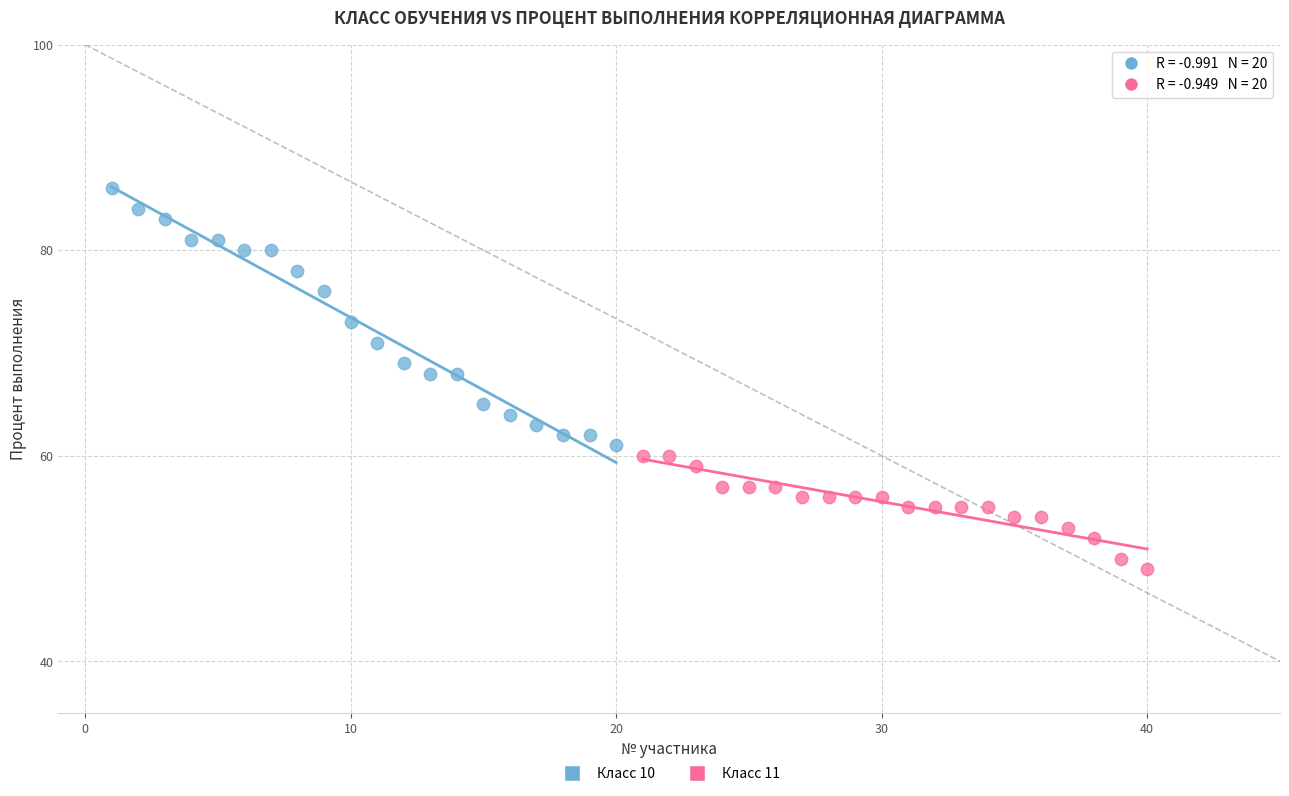

Which series has the largest Y range (max minus min)?

Класс 10